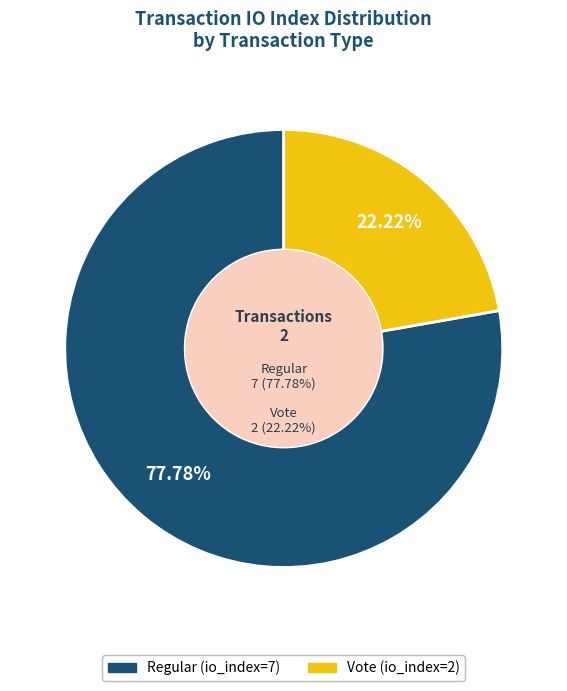

Is it true that Regular (io_index=7) is 78% of the pie?

True